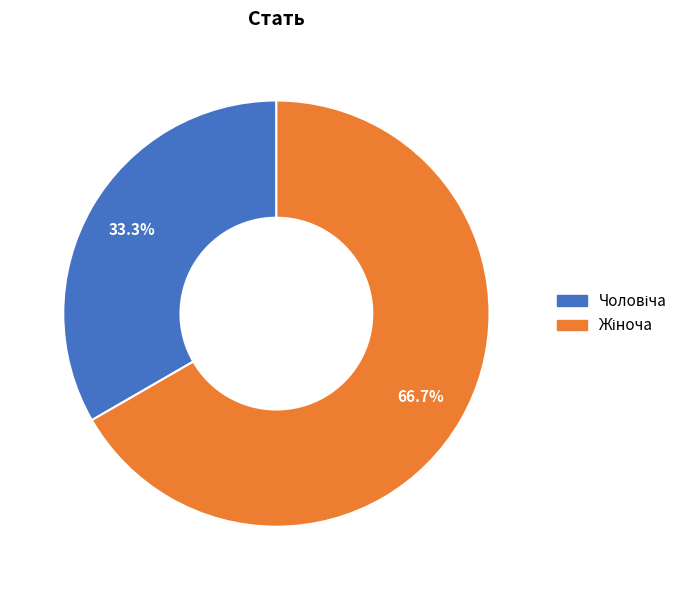

Does any single category account for the majority?

Yes